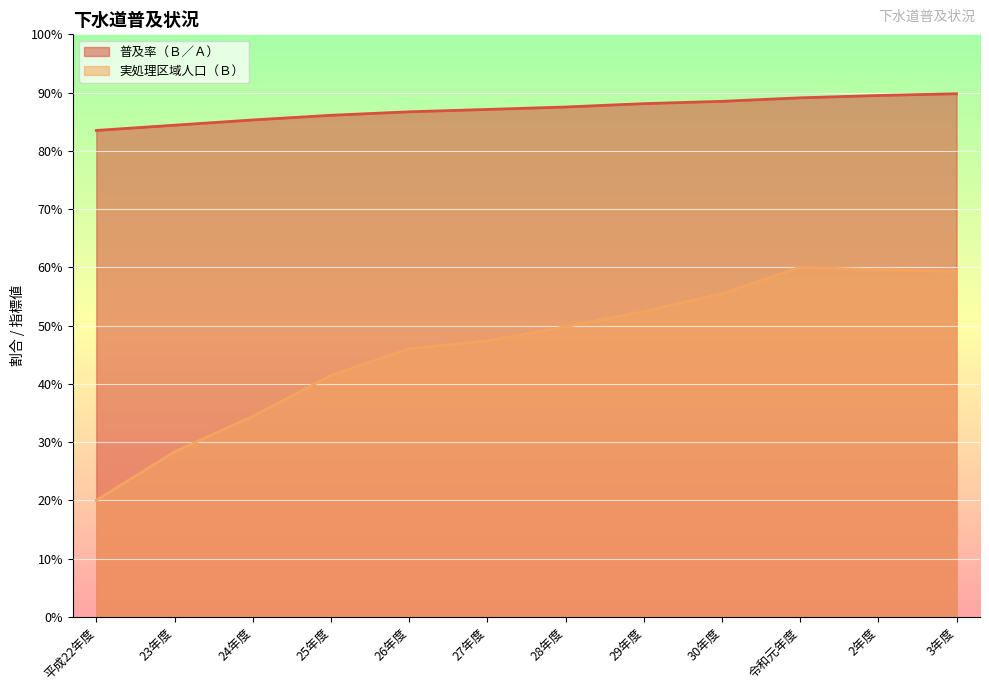

Which series has the largest total across all categories?

普及率（Ｂ／Ａ）